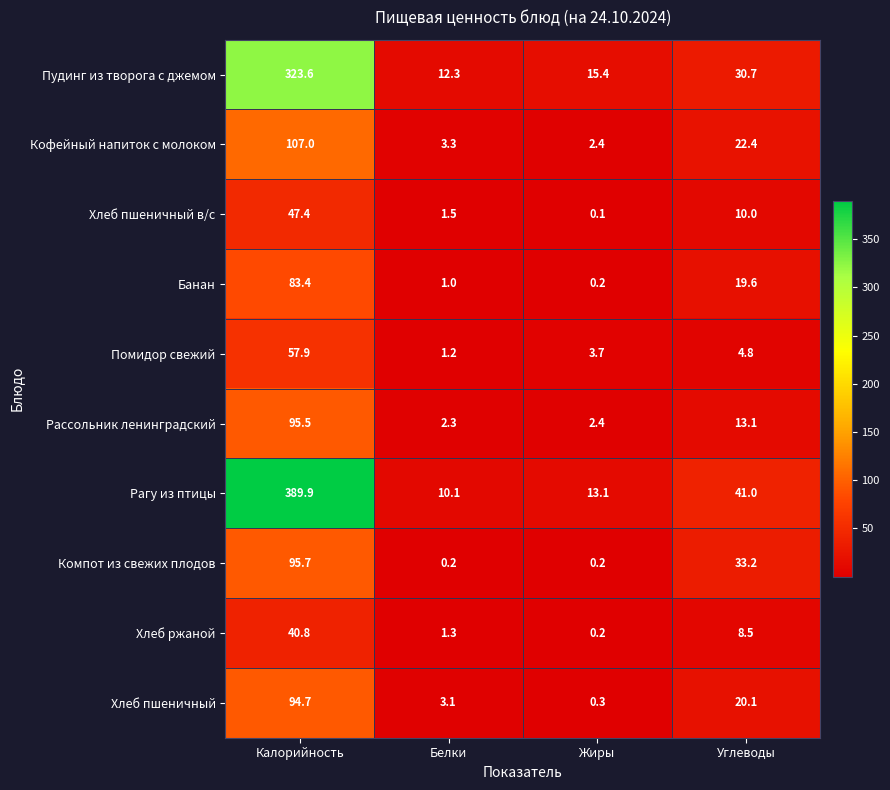

At which label is Рассольник ленинградский closest to 48?

Углеводы